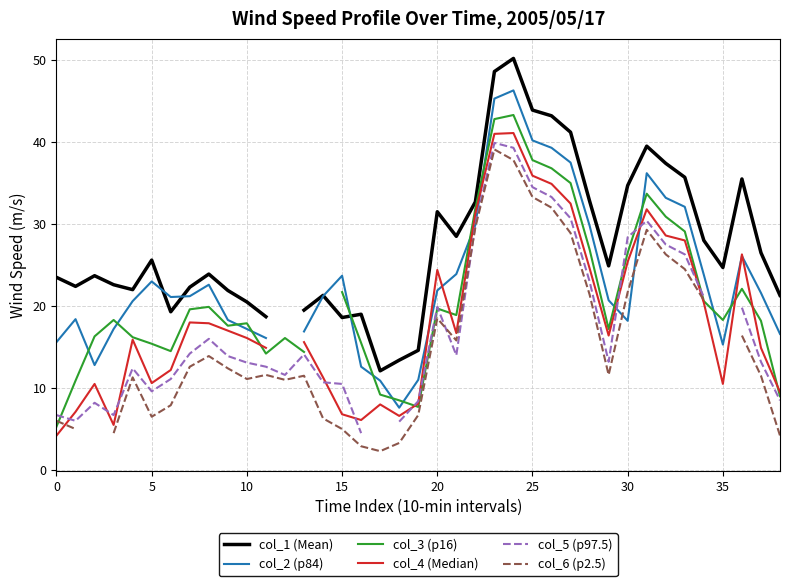

What is the label of the 5th point from the right?

34